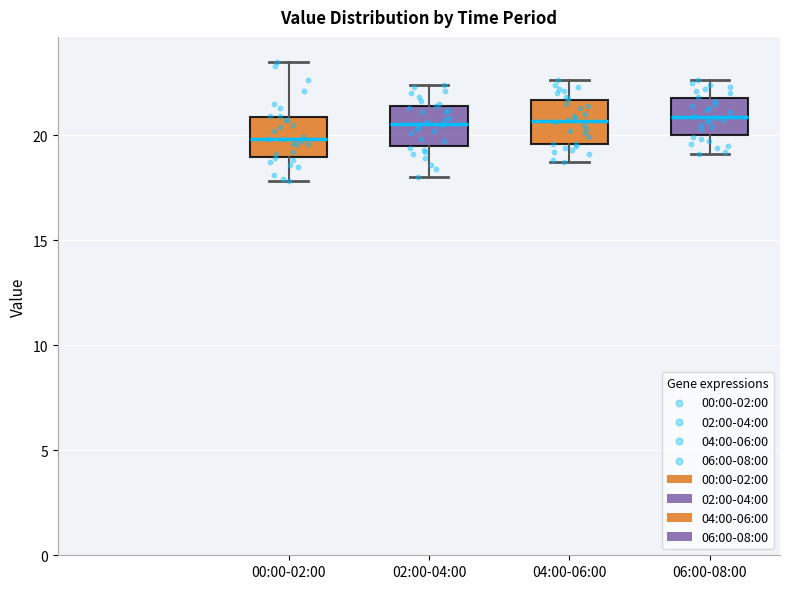

Which box's median line is the lowest?

00:00-02:00